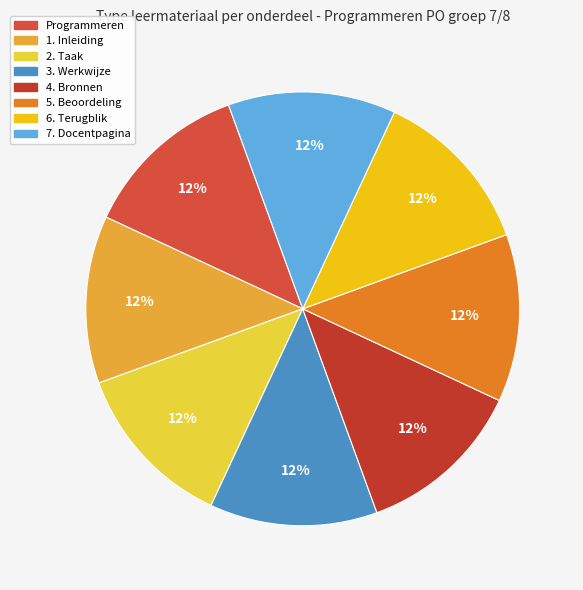

Is it true that 2. Taak is 12% of the pie?

True